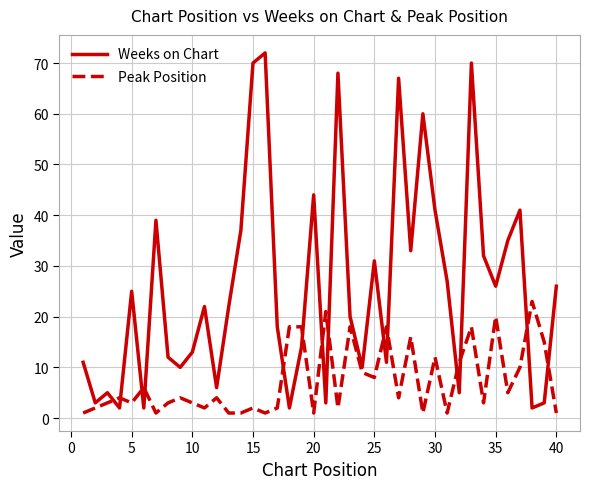

Which series has the largest total across all categories?

Weeks on Chart